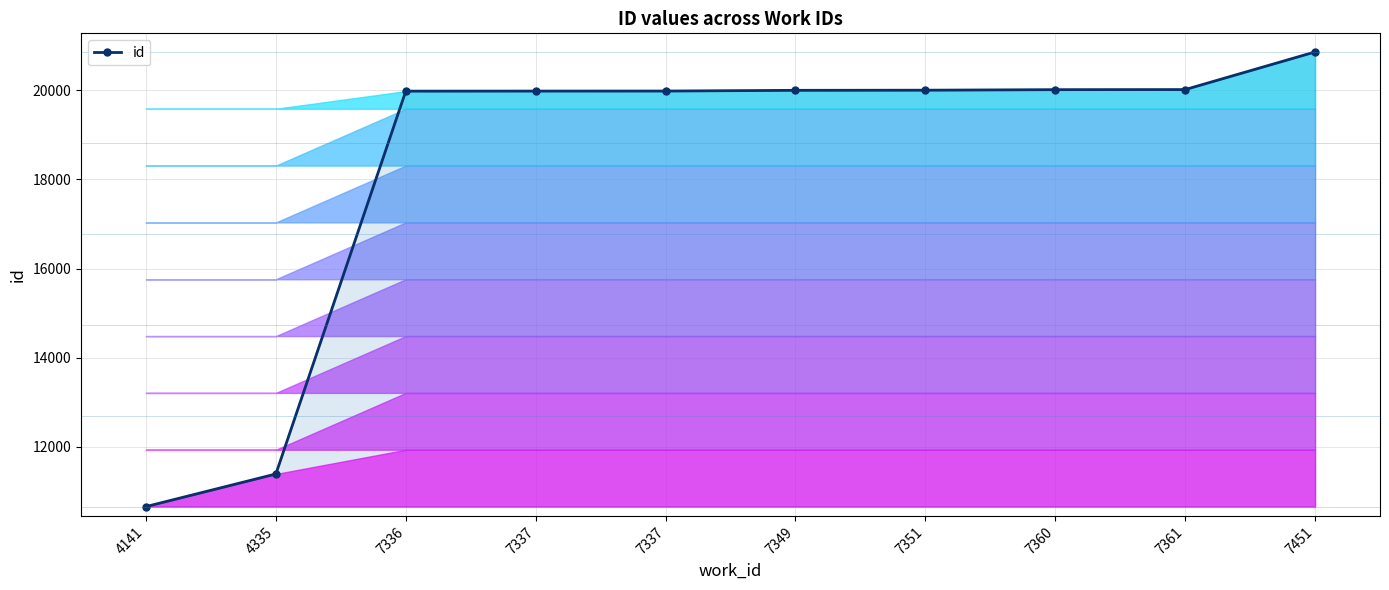

Reading left to right, what are all the values shown in this chart?

4141=10658	4335=11390	7336=19983	7337=19984	7337=19985	7349=20001	7351=20004	7360=20016	7361=20018	7451=20863